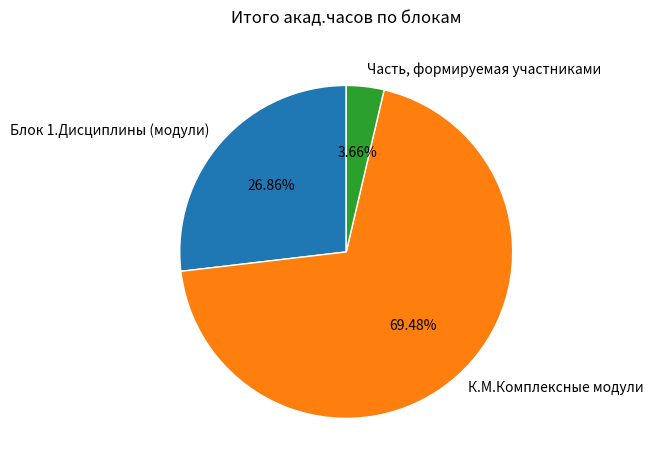

What is the majority slice?

К.М.Комплексные модули